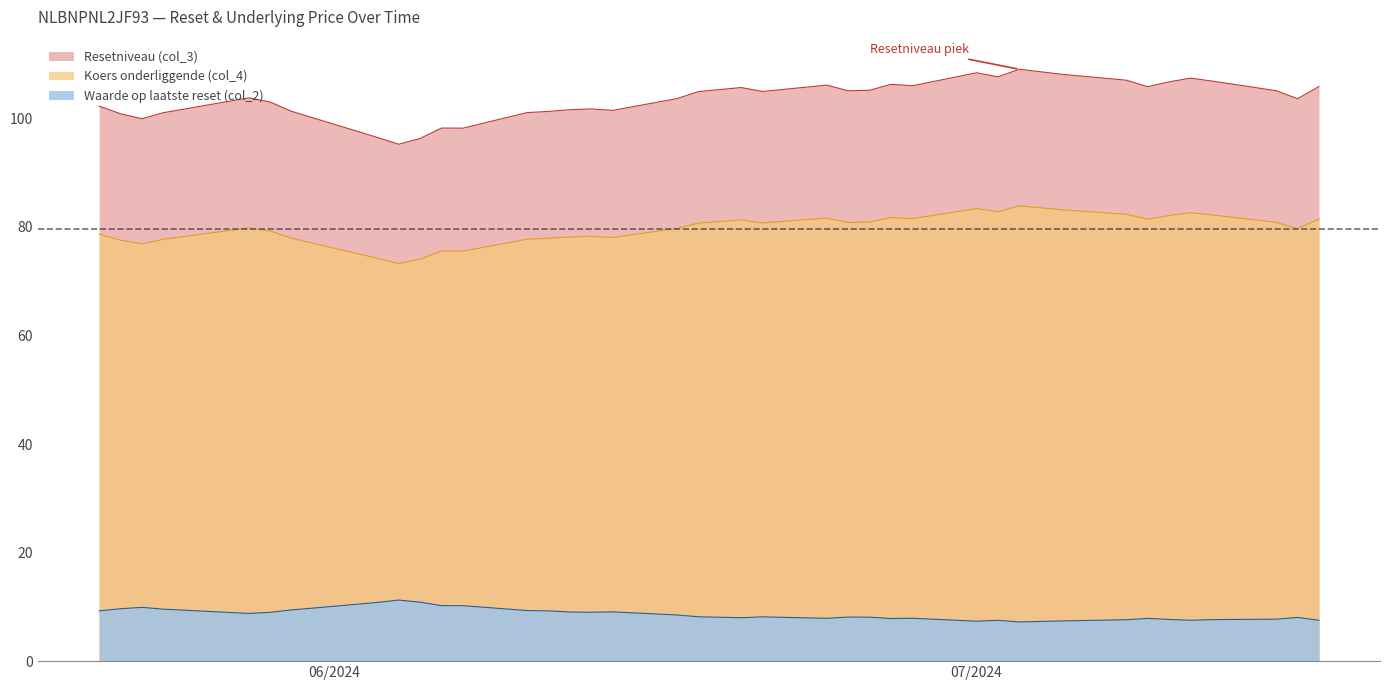

List the labels in order of Koers onderliggende (col_4) value, smallest first.

2024-06-04, 2024-06-05, 2024-06-03, 2024-06-07, 2024-06-06, 2024-05-23, 2024-05-31, 2024-05-22, 2024-05-24, 2024-06-10, 2024-06-11, 2024-05-30, 2024-06-14, 2024-06-12, 2024-06-13, 2024-05-21, 2024-05-29, 2024-07-16, 2024-06-17, 2024-05-28, 2024-06-18, 2024-06-21, 2024-06-25, 2024-07-15, 2024-06-26, 2024-06-20, 2024-07-09, 2024-07-17, 2024-06-28, 2024-06-24, 2024-06-27, 2024-07-10, 2024-07-12, 2024-07-08, 2024-07-11, 2024-07-02, 2024-07-05, 2024-07-01, 2024-07-03